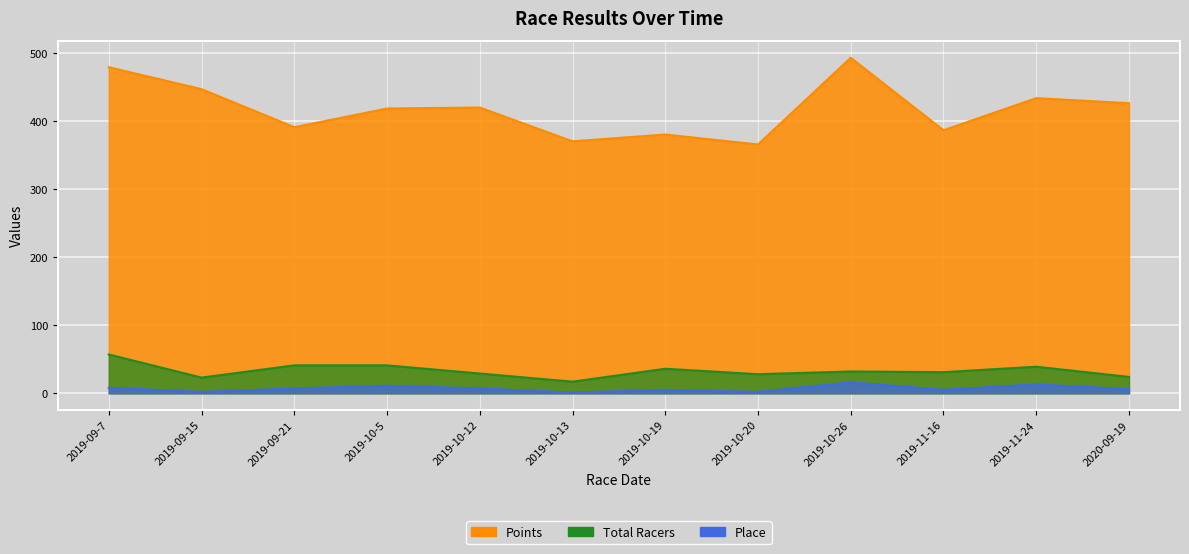

List the labels in order of Place value, largest first.

2019-10-26, 2019-11-24, 2019-10-5, 2019-09-7, 2019-09-21, 2019-10-12, 2020-09-19, 2019-10-19, 2019-11-16, 2019-09-15, 2019-10-20, 2019-10-13